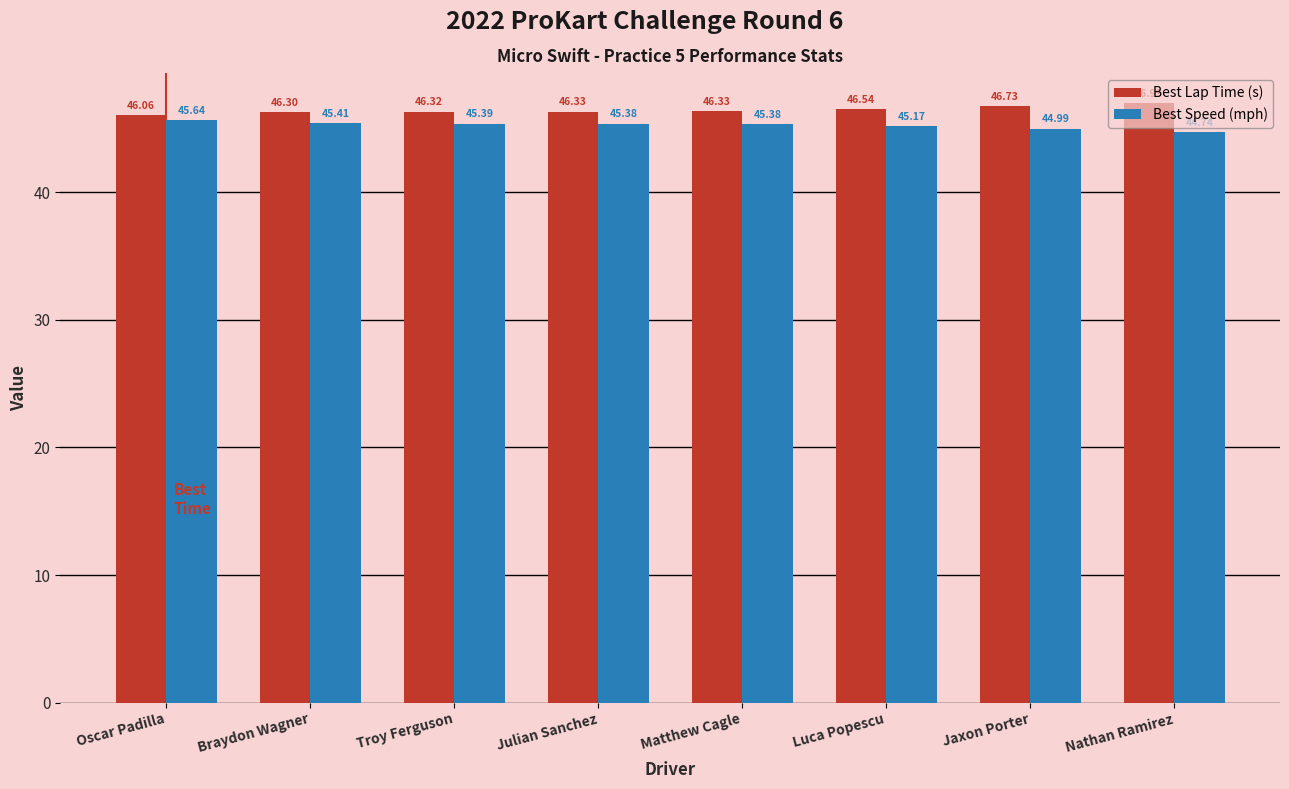

What is the label of the 4th bar from the right?

Matthew Cagle